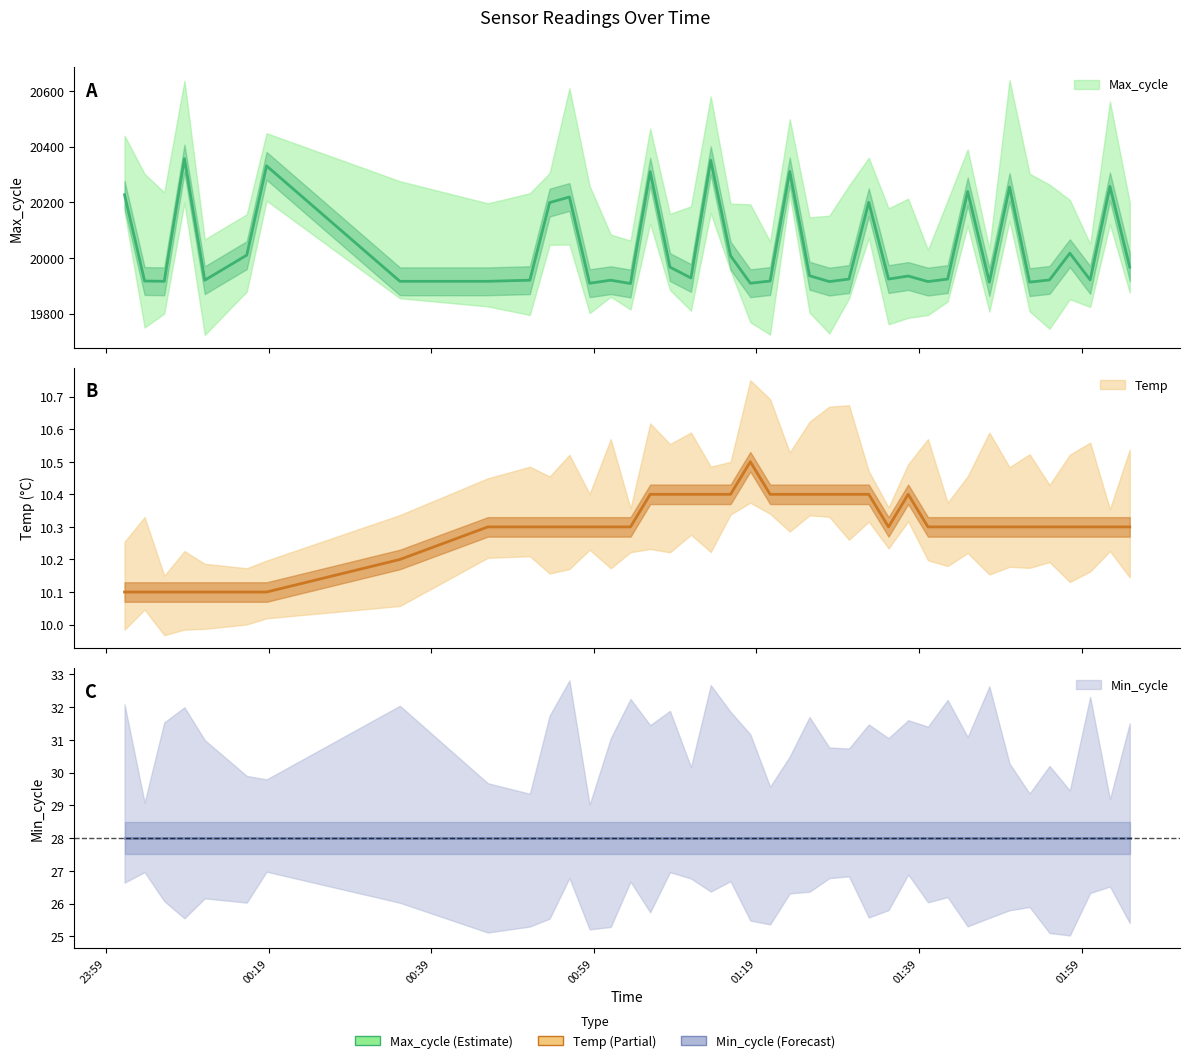

Reading right to left, transcribe all the data shown in this chart.

Temp: 10.3	10.3	10.3	10.3	10.3	10.3	10.3	10.3	10.3	10.3	10.3	10.4	10.3	10.4	10.4	10.4	10.4	10.4	10.4	10.5	10.4	10.4	10.4	10.4	10.4	10.3	10.3	10.3	10.3	10.3	10.3	10.3	10.2	10.1	10.1	10.1	10.1	10.1	10.1	10.1
Max_cycle: 19967.0	20257.0	19921.0	20017.0	19921.0	19913.0	20255.0	19913.0	20239.0	19924.0	19915.0	19935.0	19924.0	20200.0	19924.0	19915.0	19936.0	20311.0	19917.0	19909.0	20008.0	20351.0	19928.0	19967.0	20310.0	19908.0	19920.0	19909.0	20219.0	20199.0	19920.0	19916.0	19916.0	20331.0	20010.0	19920.0	20357.0	19916.0	19917.0	20227.0